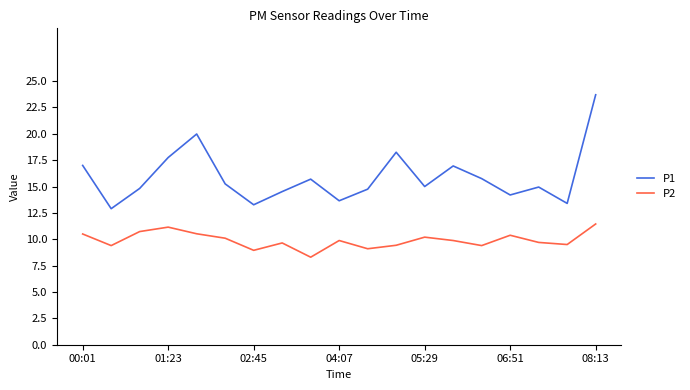

True or false: P2 and P1 intersect in this chart.

False